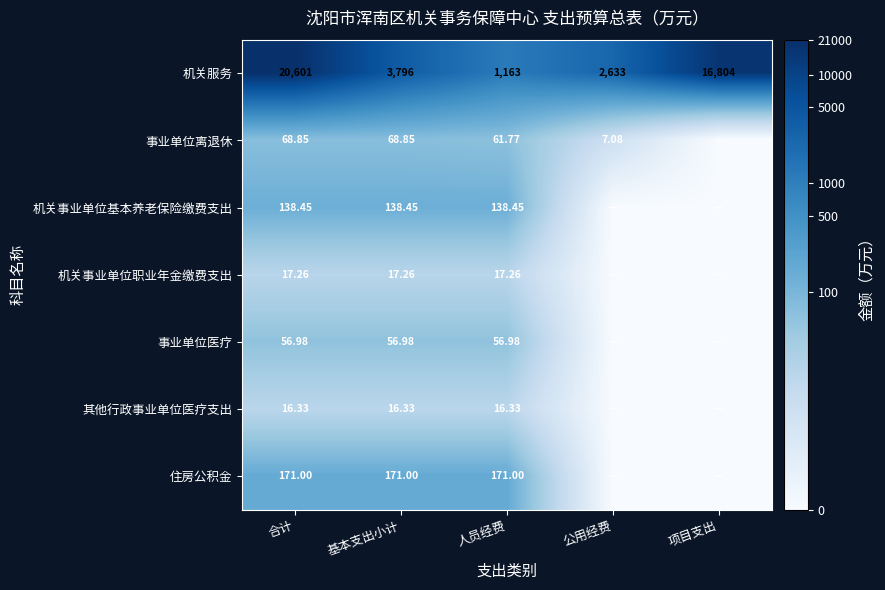

Rank the series at 基本支出小计 from lowest to highest value.

其他行政事业单位医疗支出, 机关事业单位职业年金缴费支出, 事业单位医疗, 事业单位离退休, 机关事业单位基本养老保险缴费支出, 住房公积金, 机关服务